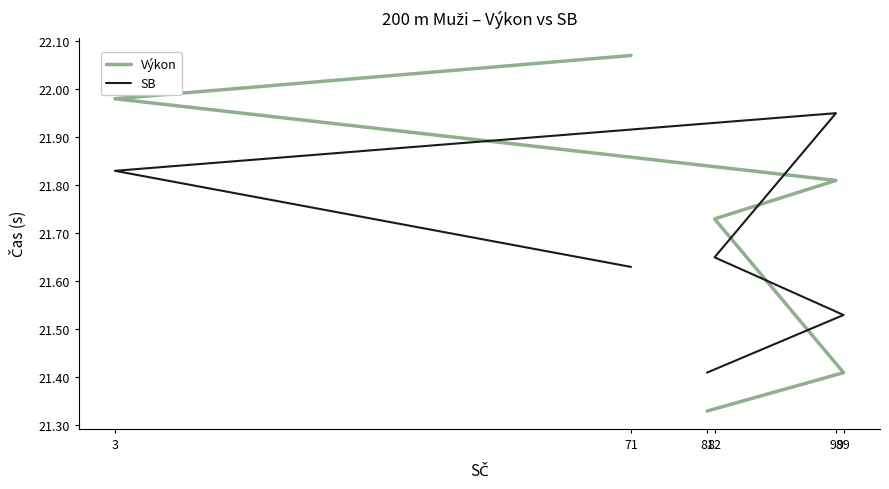

Which has a higher value, 99 or 3?

3